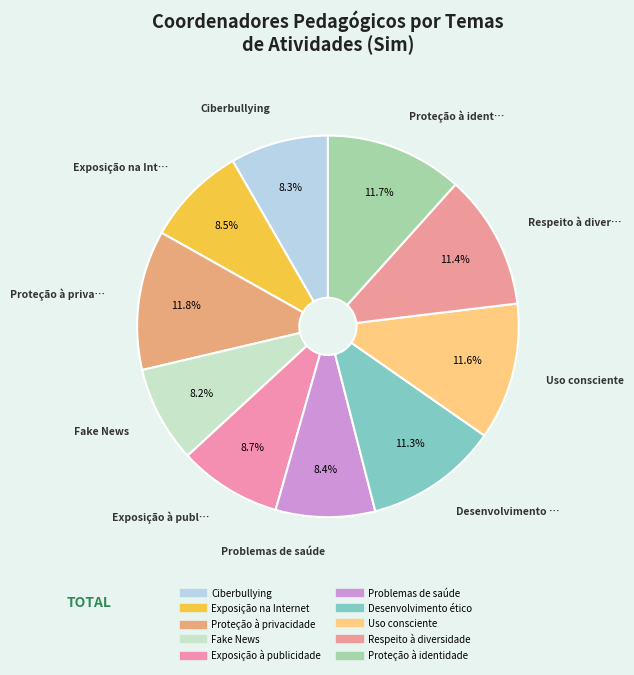

Which has a higher value, Exposição à publicidade or Proteção à privacidade?

Proteção à privacidade